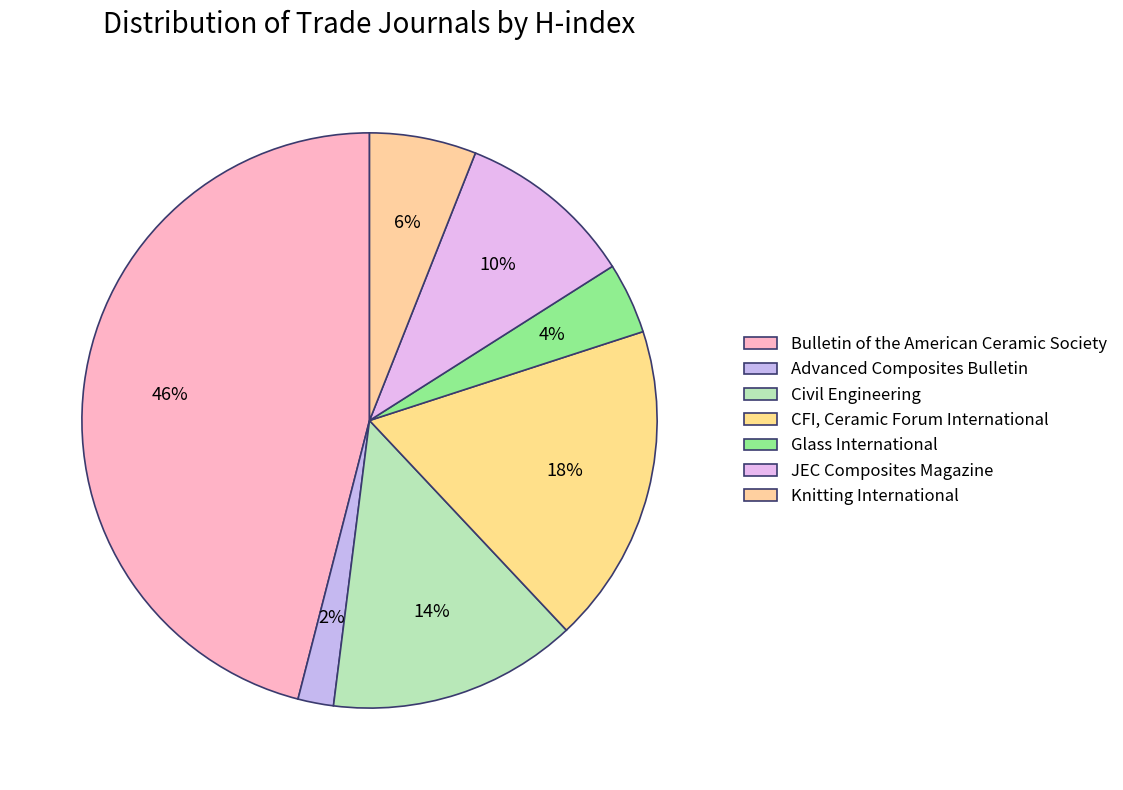

How many segments does this pie chart have?

7